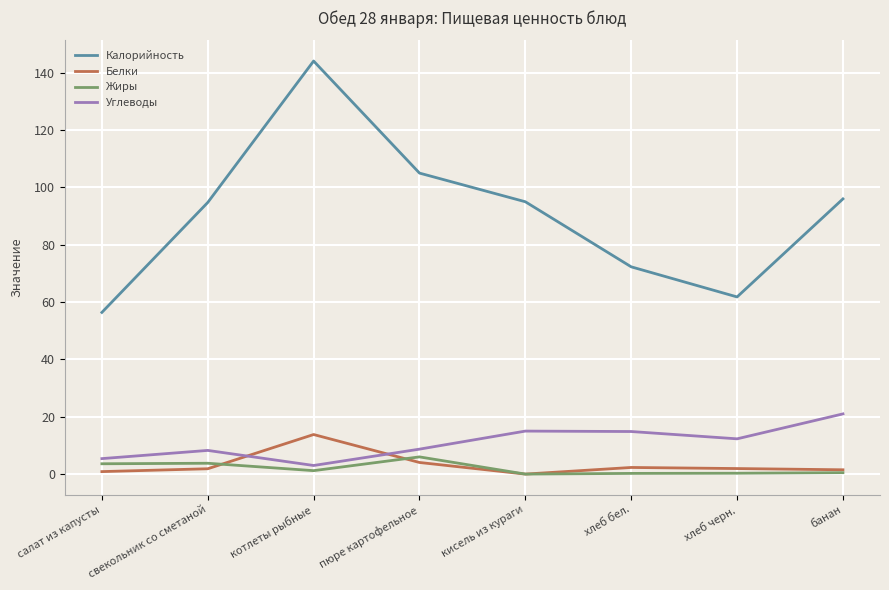

Count the number of categories in the chart.

8